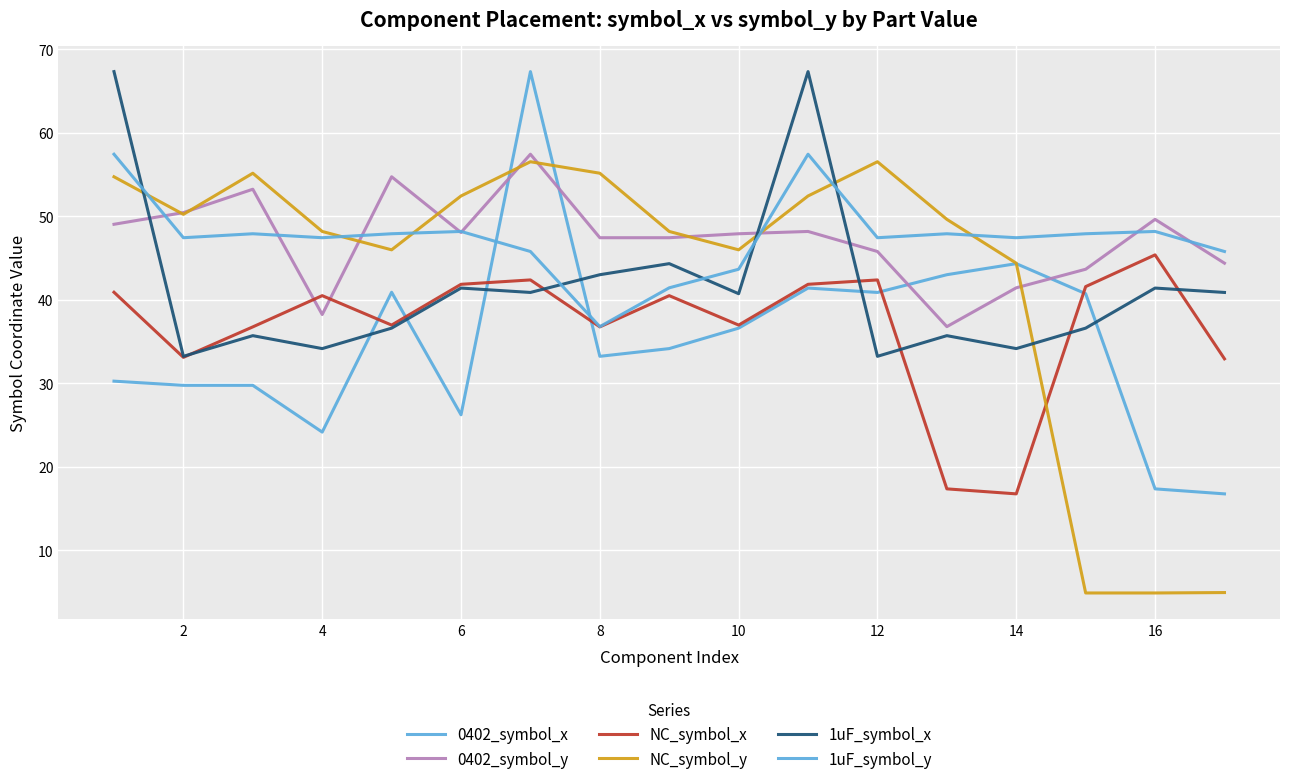

Where is the first local minimum for 0402_symbol_y?

4